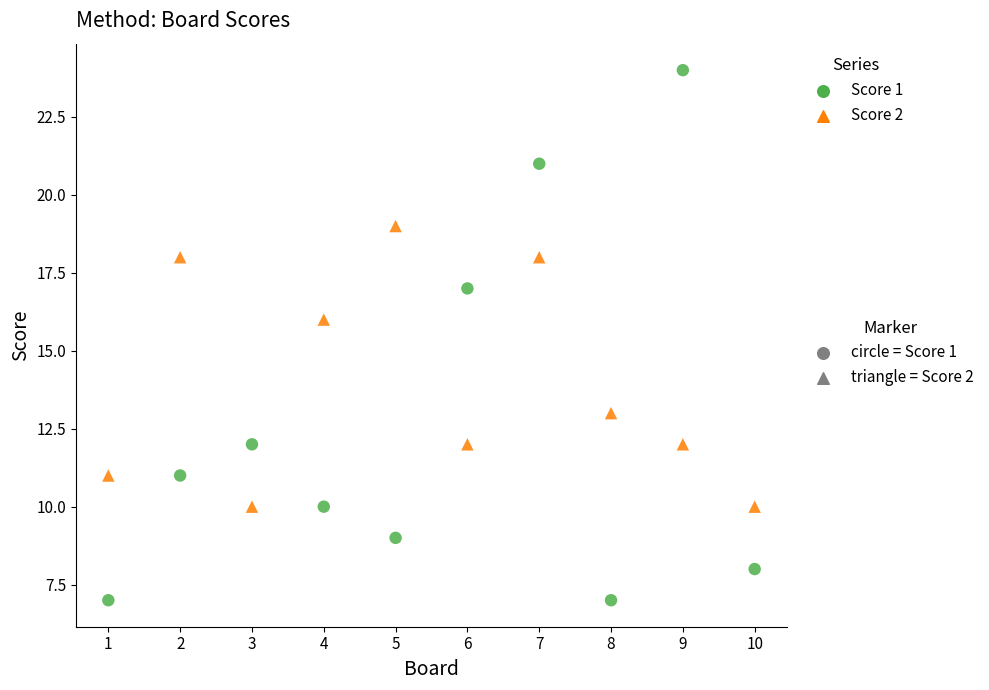

Across all series, what Y value is closest to 15?

16